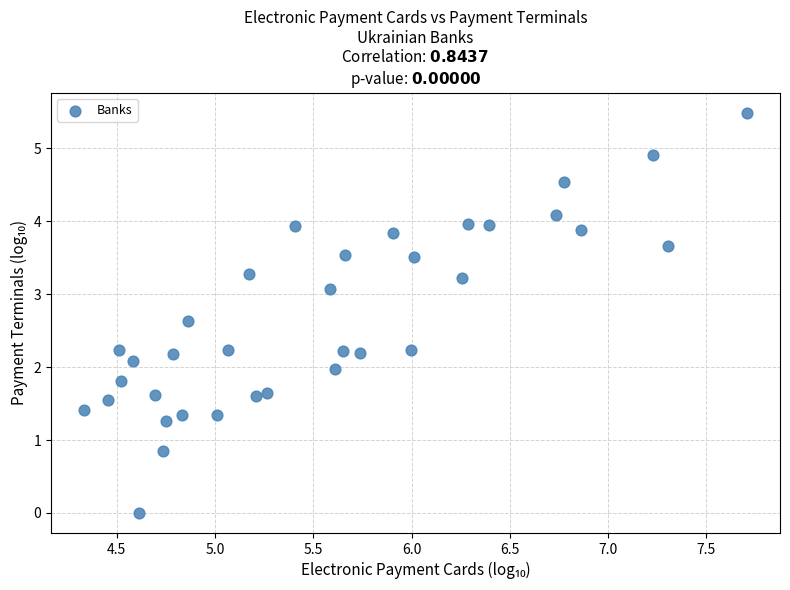

What is the range of X values (max minus min)?

3.4